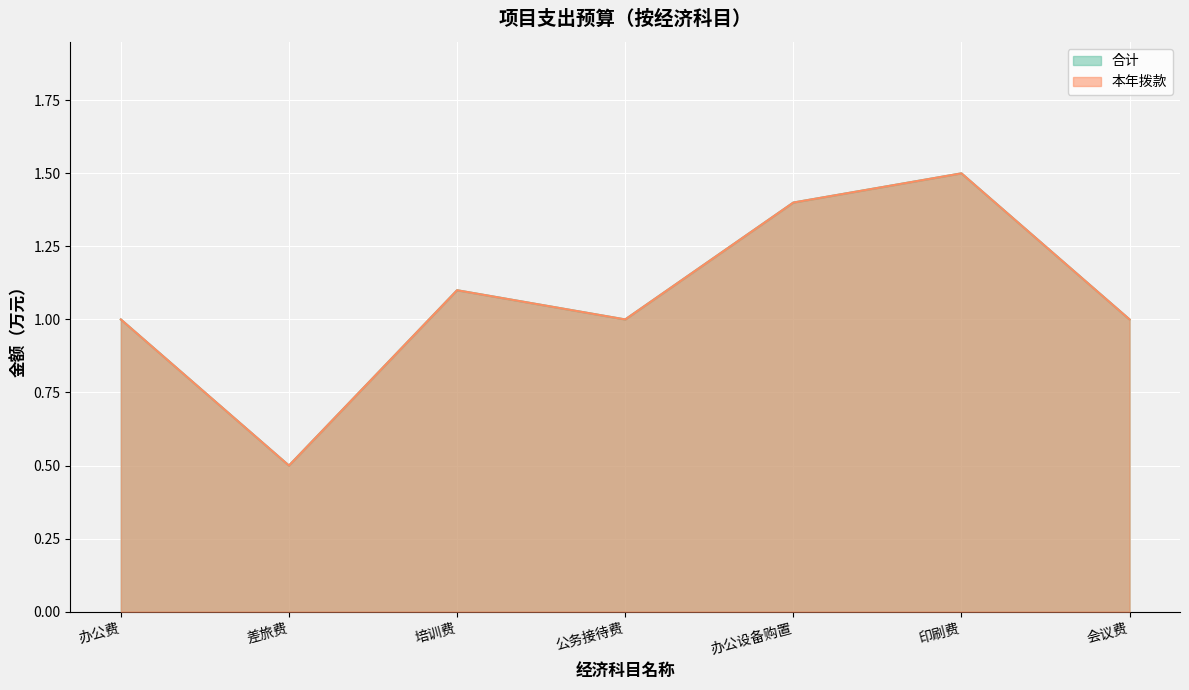

Reading right to left, extract all data points from this chart.

合计: 会议费=1.0	印刷费=1.5	办公设备购置=1.4	公务接待费=1.0	培训费=1.1	差旅费=0.5	办公费=1.0
本年拨款: 会议费=1.0	印刷费=1.5	办公设备购置=1.4	公务接待费=1.0	培训费=1.1	差旅费=0.5	办公费=1.0